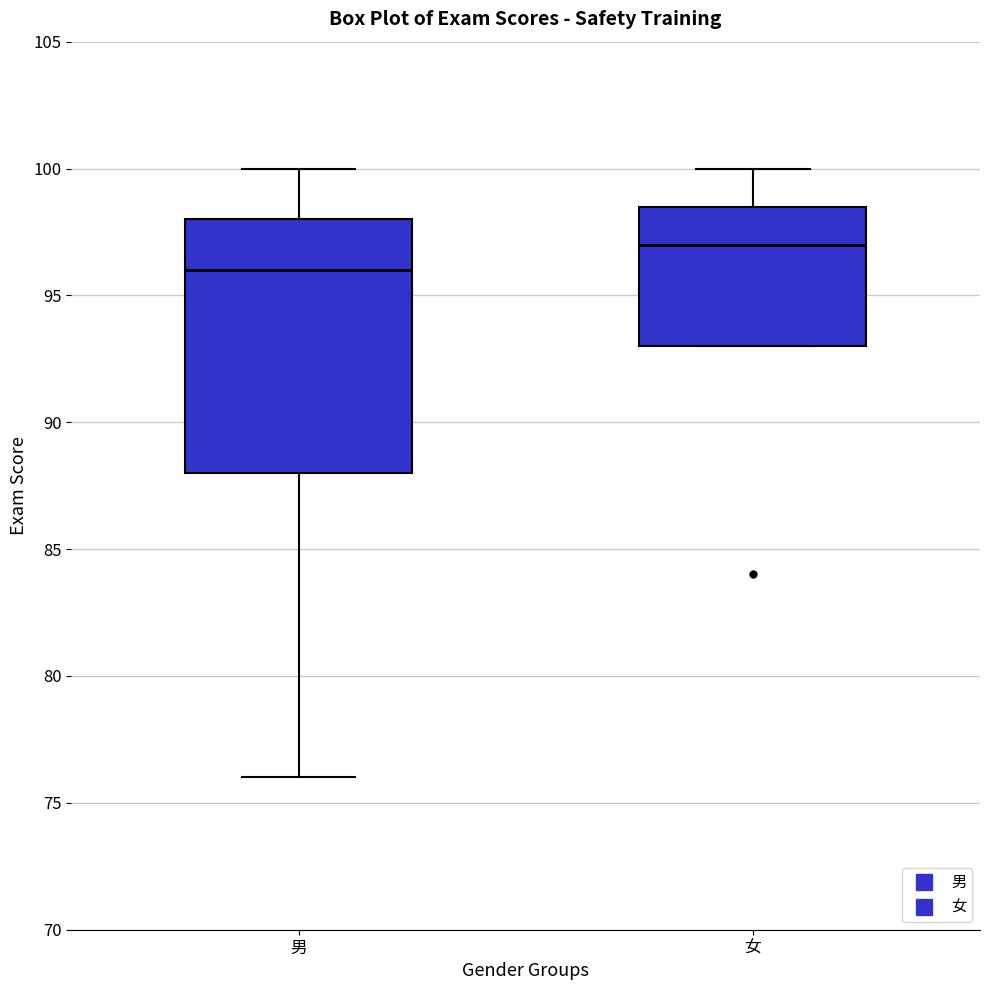

Where does the lower whisker of the box for 男 end on the y-axis? The values are not printed on the chart, so give them approximately, as read against the axis.

76.0